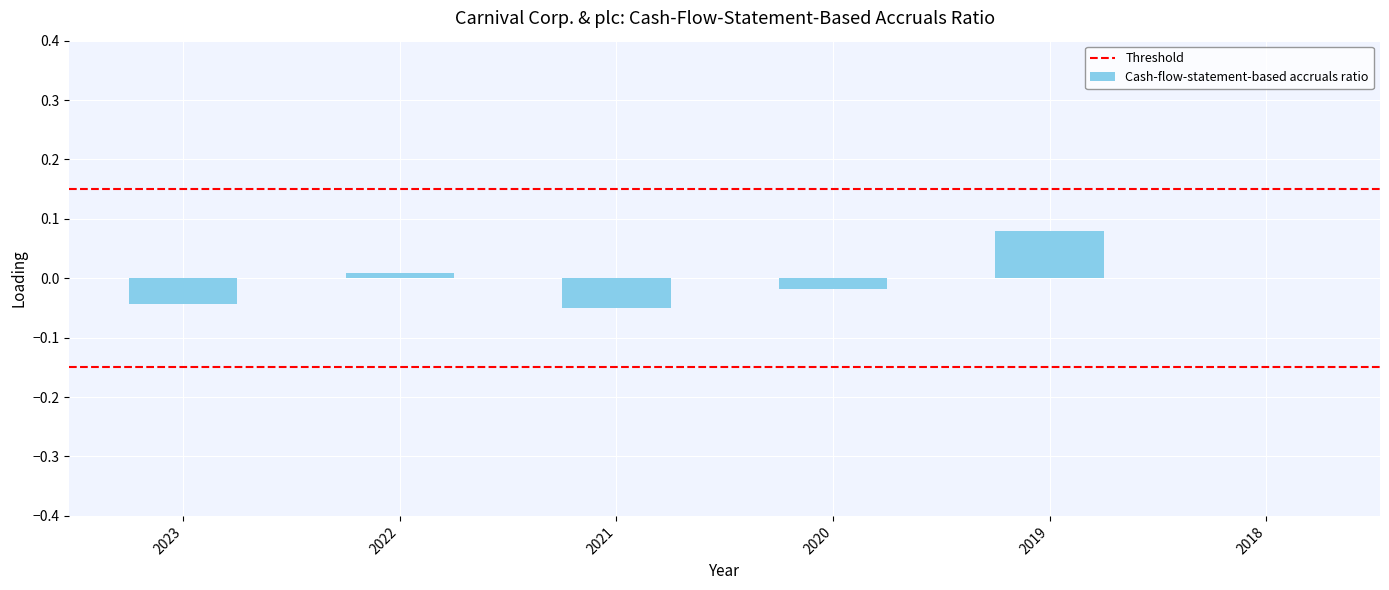

Which has a higher value, 2020 or 2018?

2018